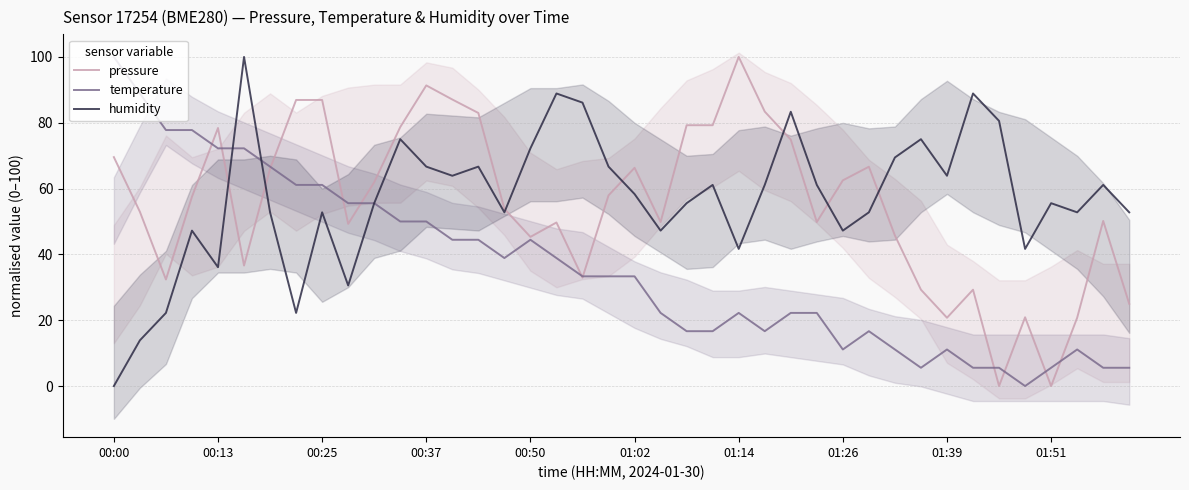

What are all the series names shown in the legend?

pressure, temperature, humidity